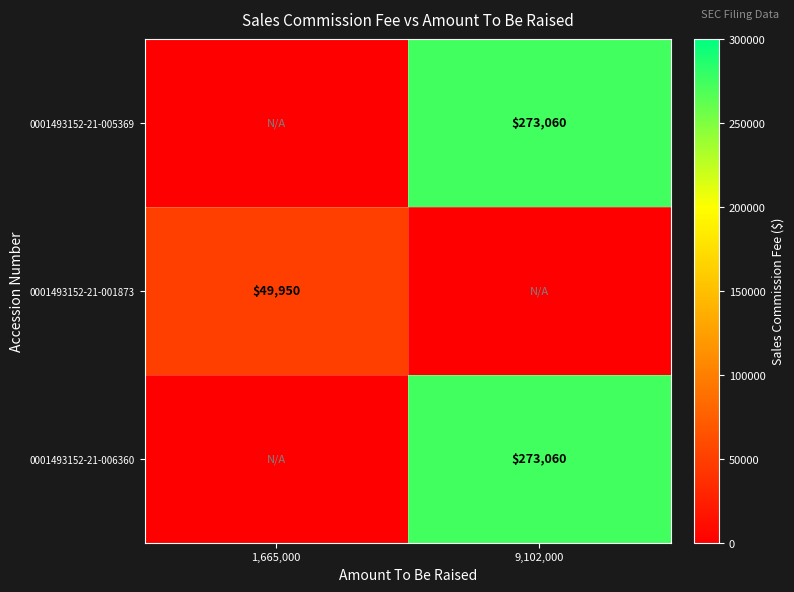

The value of 0001493152-21-006360 at 9,102,000 is 273060. True or false?

True